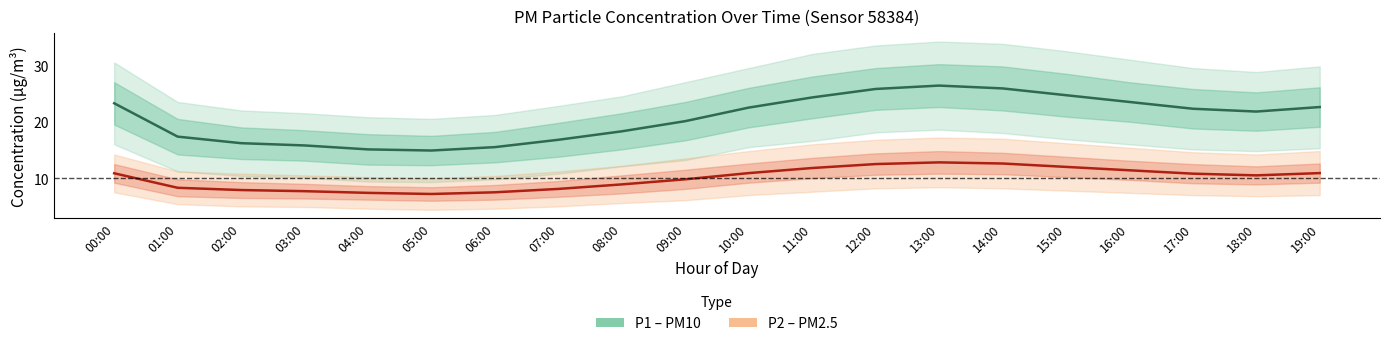

How many lines are shown in the chart?

2